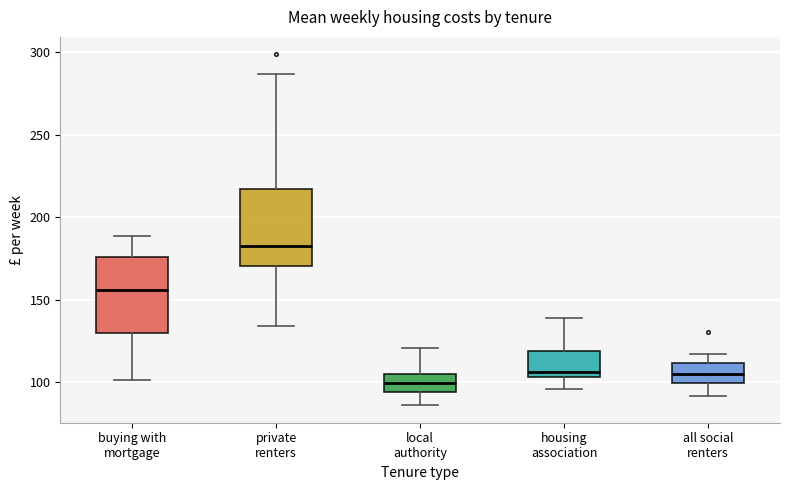

Which box has the lowest median line?

local authority